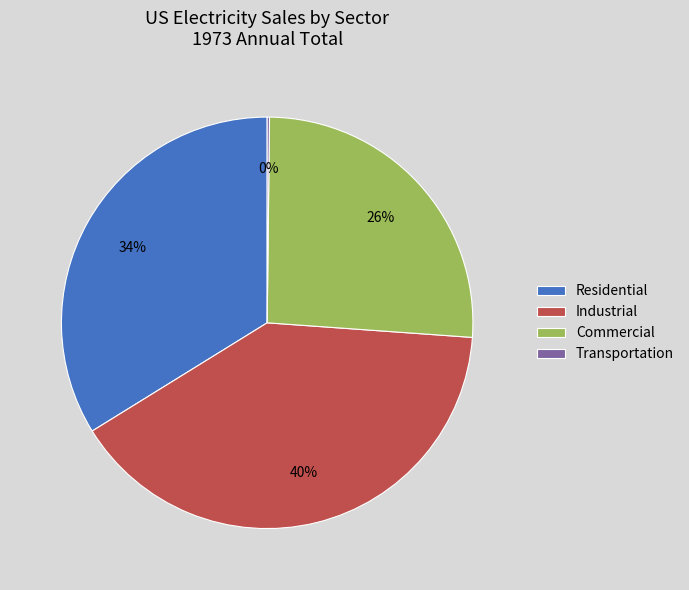

Between Industrial and Residential, which is larger?

Industrial